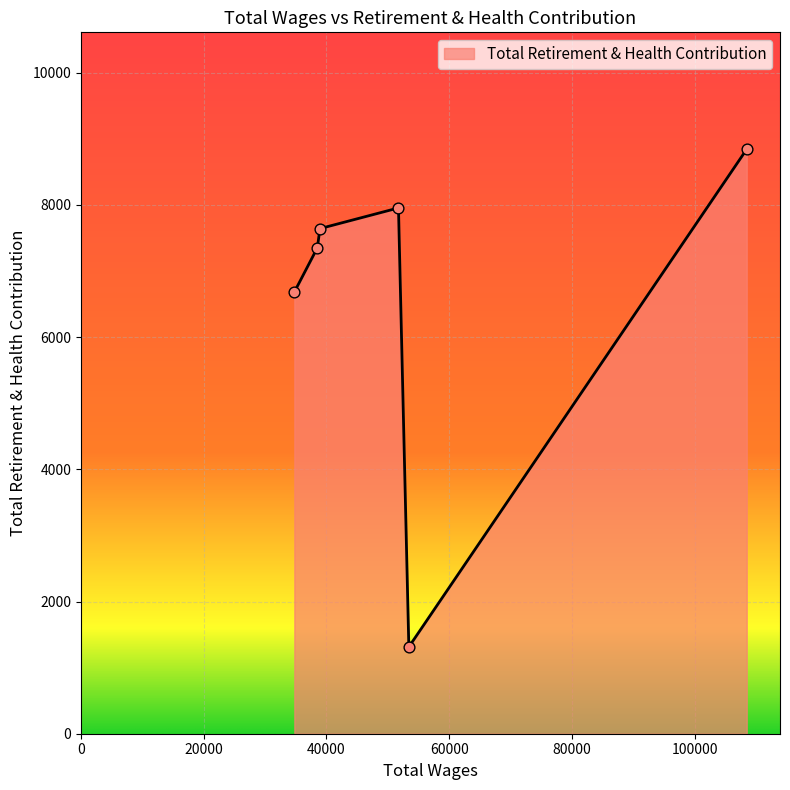

What is the minimum value shown in the chart?

1313